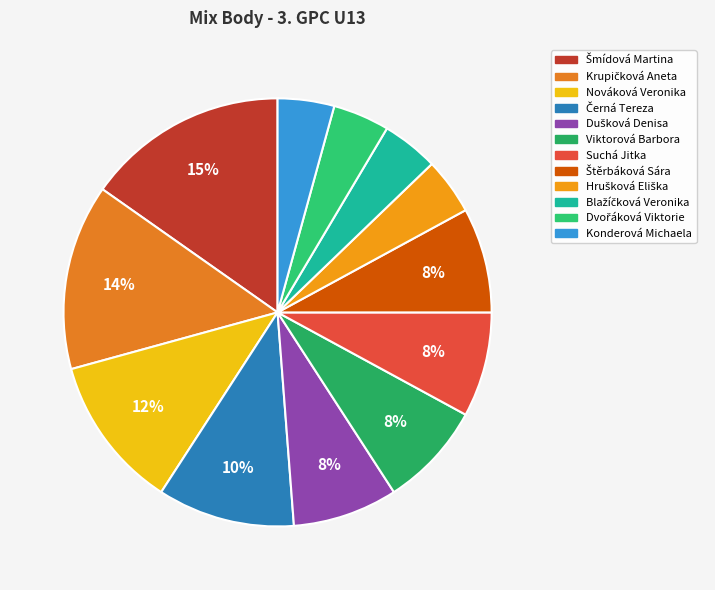

Count the number of slices in the pie.

12